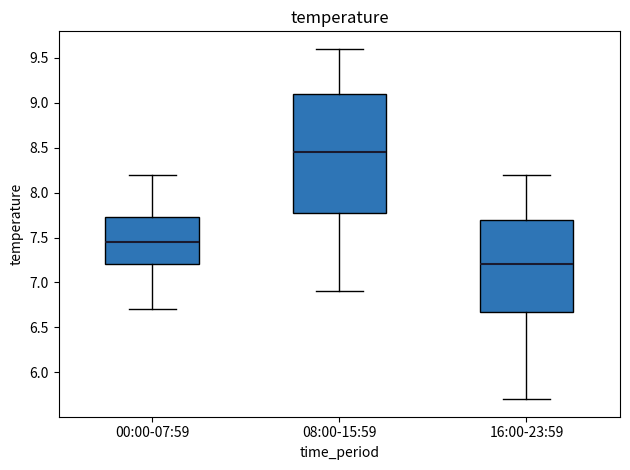

Comparing the boxes themselves (not the whiskers), which one is the tallest?

08:00-15:59